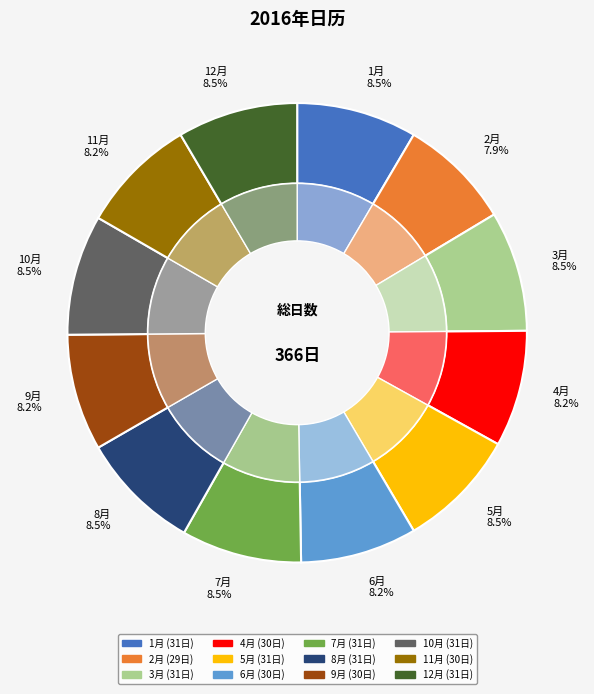

Is there a majority slice in this chart?

No